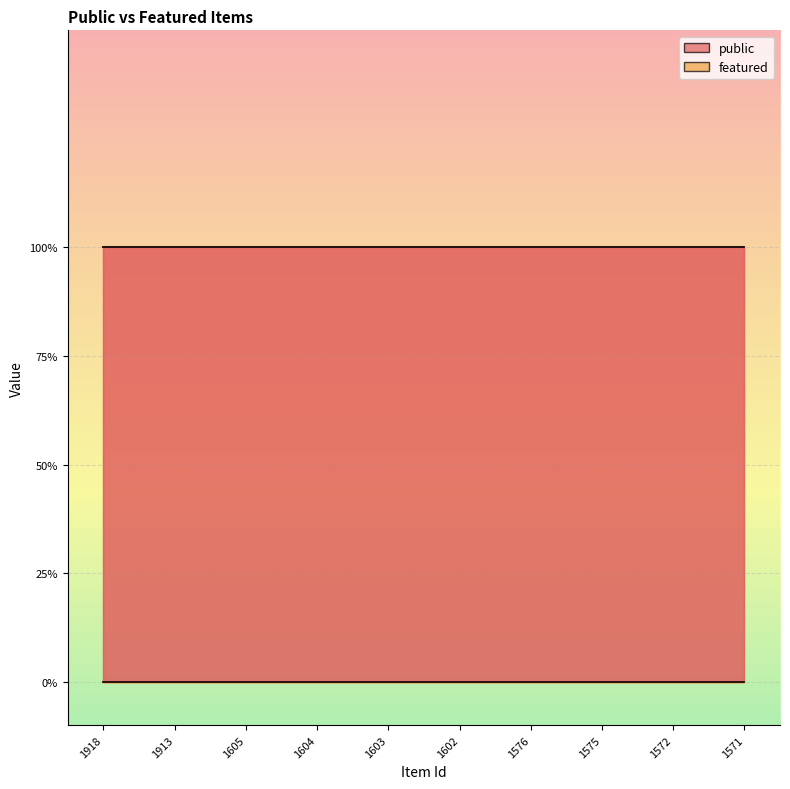

Between 1605 and 1603, which series saw the biggest shift?

public